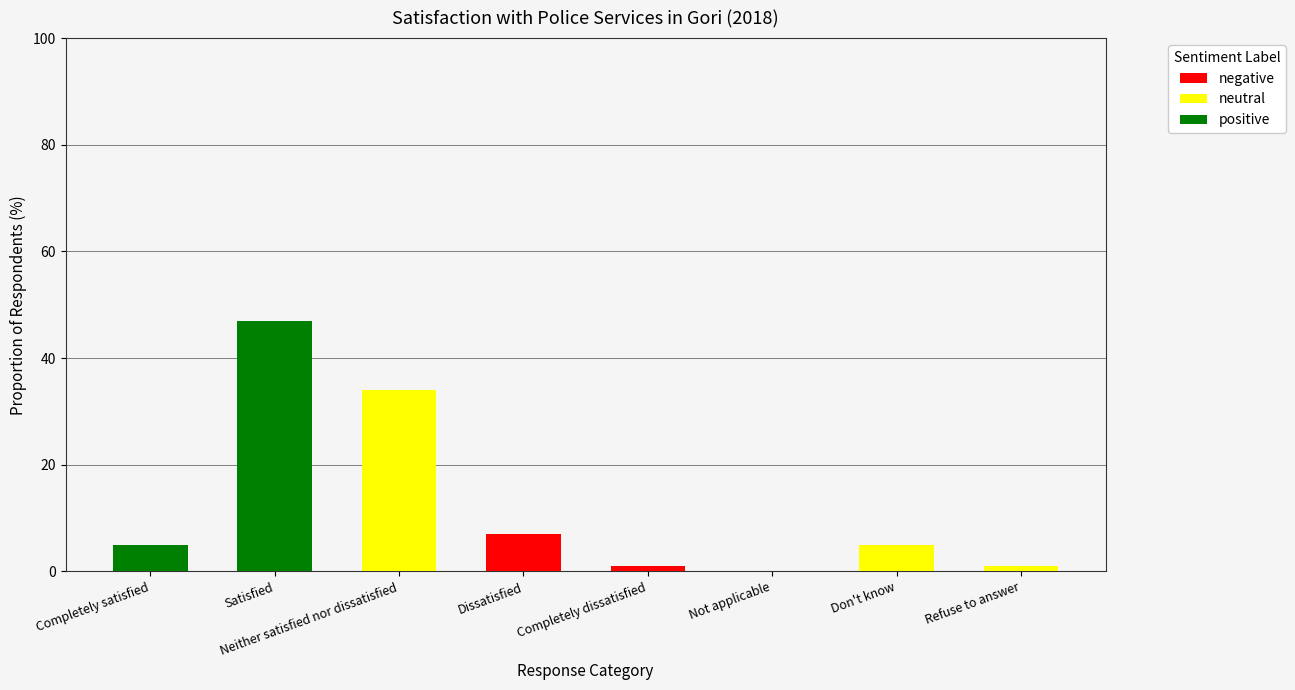

What is the total value across all series at Don't know?

5